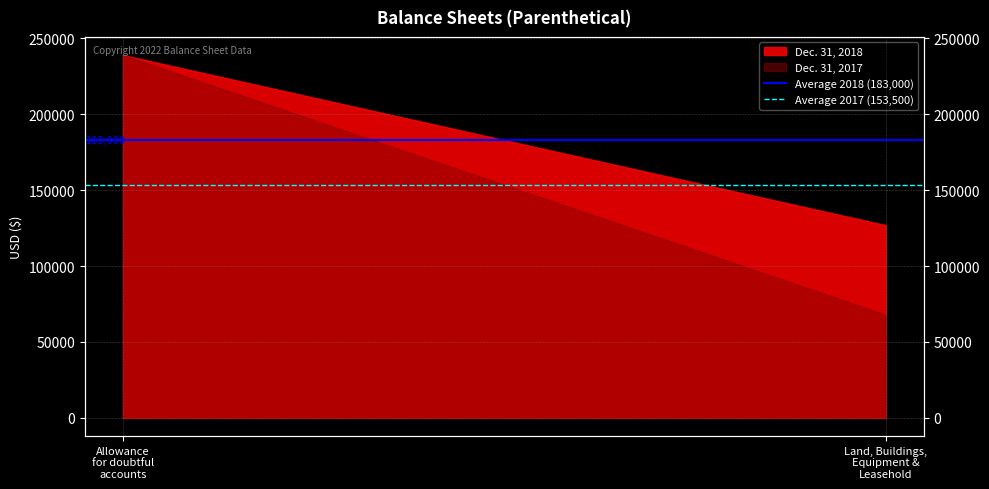

Which category has the highest value in the Average 2018 (183,000) series?

Allowance
for doubtful
accounts